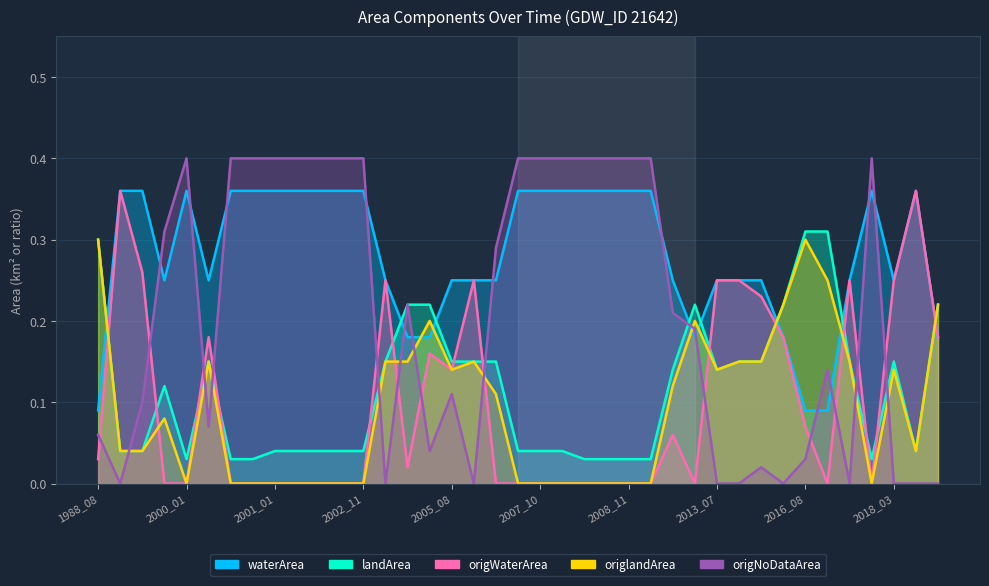

True or false: origlandArea has more than 2 interior local peaks.

True